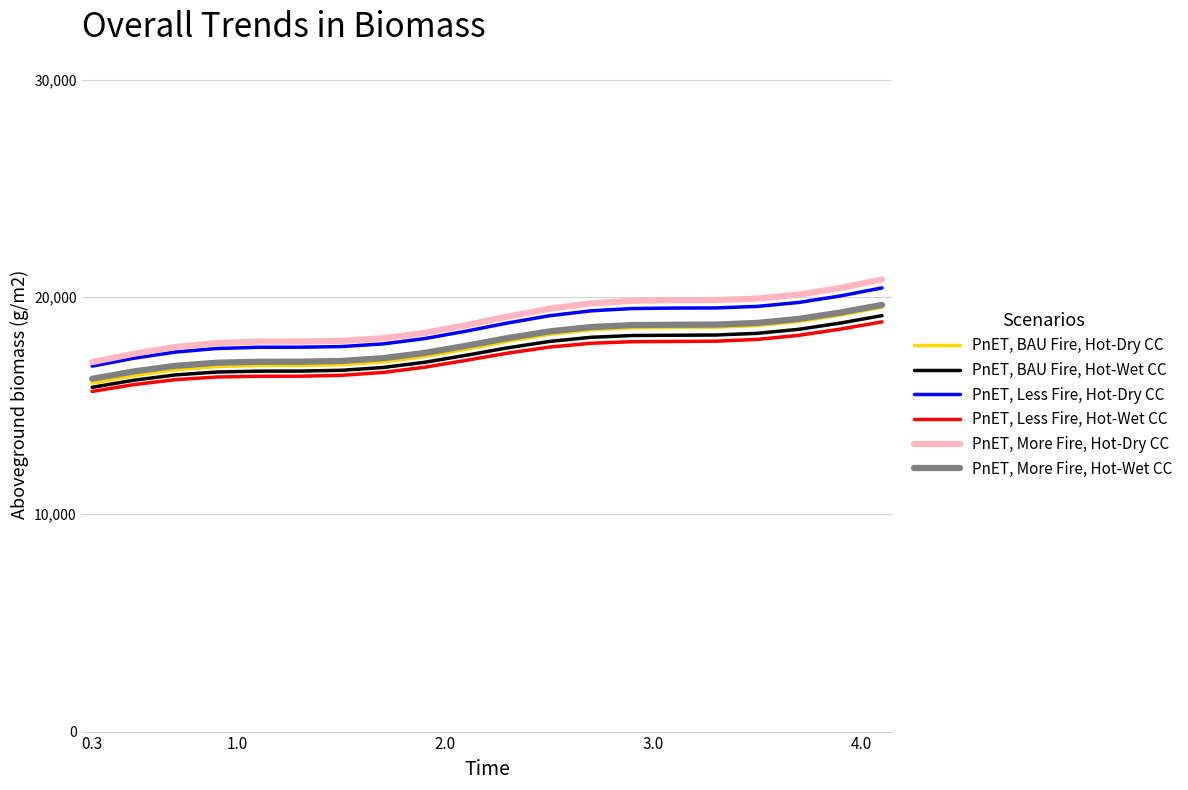

List the series in order of their peak value, highest first.

PnET, More Fire, Hot-Dry CC, PnET, Less Fire, Hot-Dry CC, PnET, More Fire, Hot-Wet CC, PnET, BAU Fire, Hot-Dry CC, PnET, BAU Fire, Hot-Wet CC, PnET, Less Fire, Hot-Wet CC